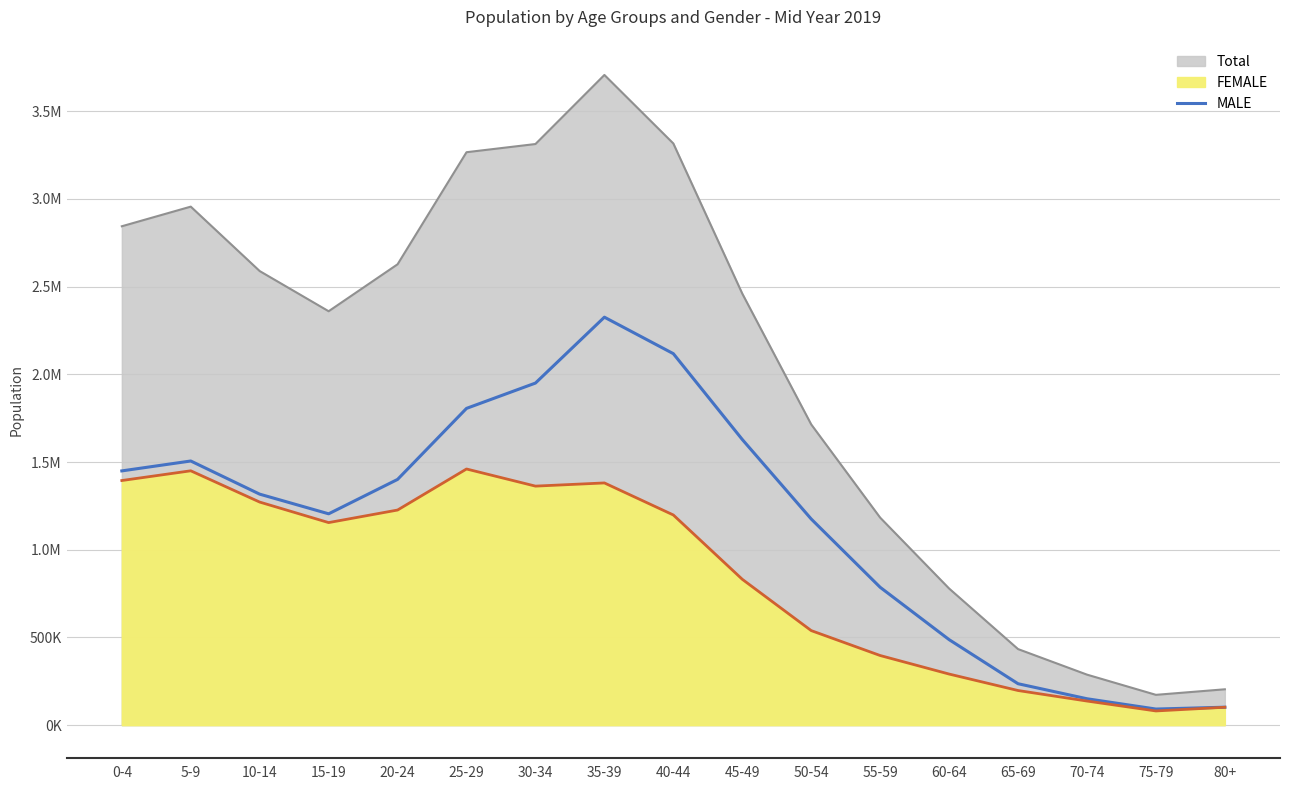

What value does the data have at 45-49, to the nearest 100?

1628800